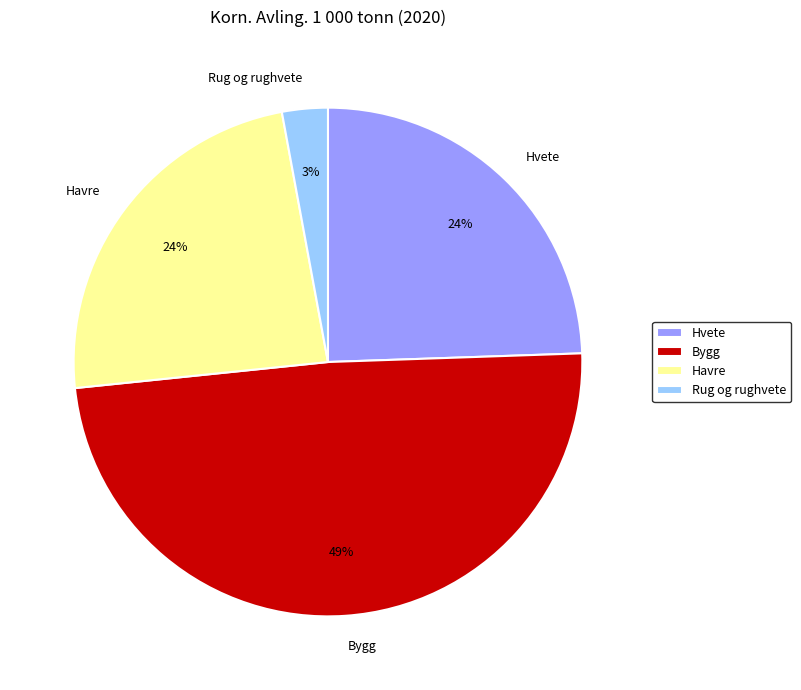

Is it true that Bygg is 49% of the pie?

True